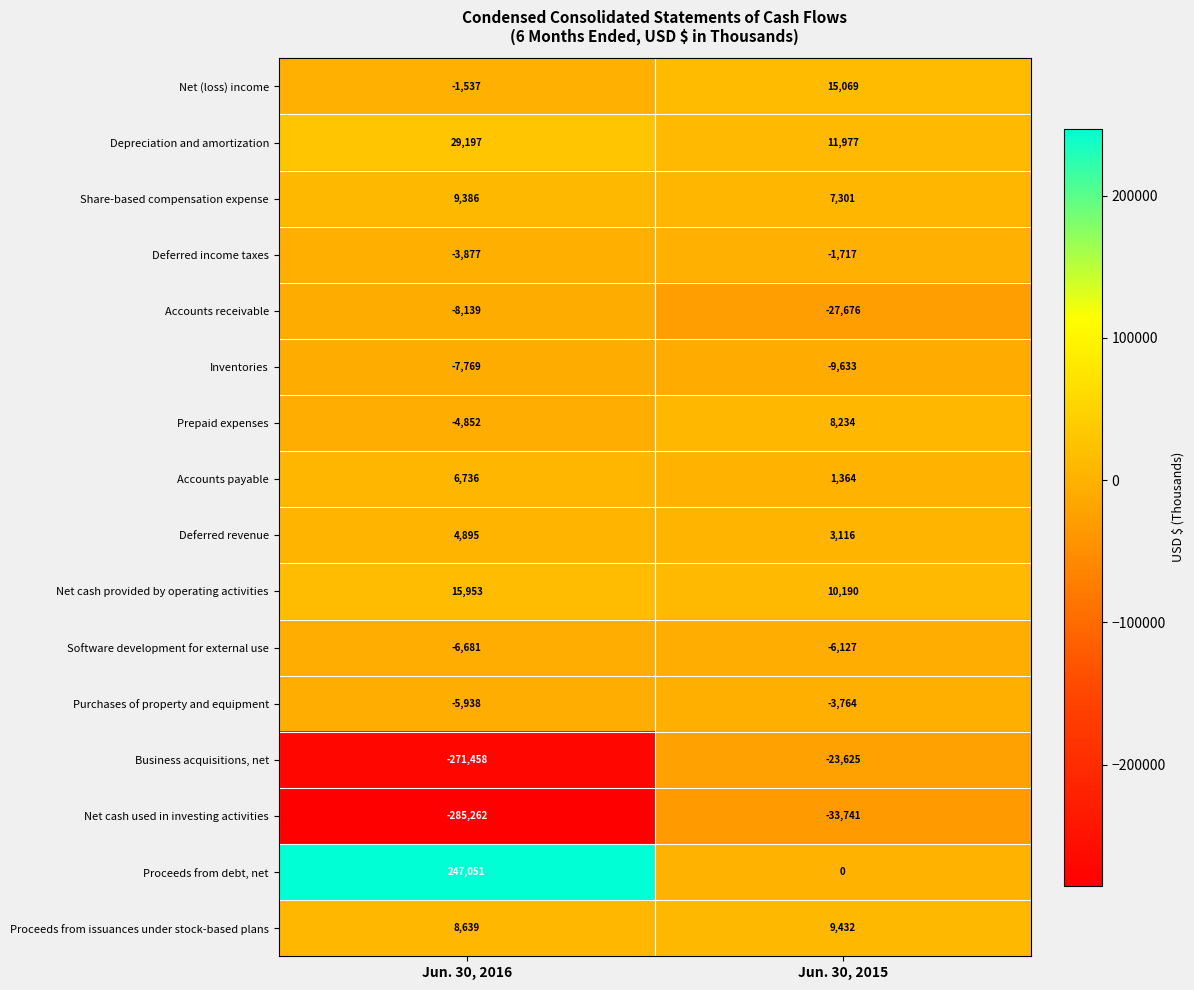

What is the highest value of the Net cash provided by operating activities series?

15953